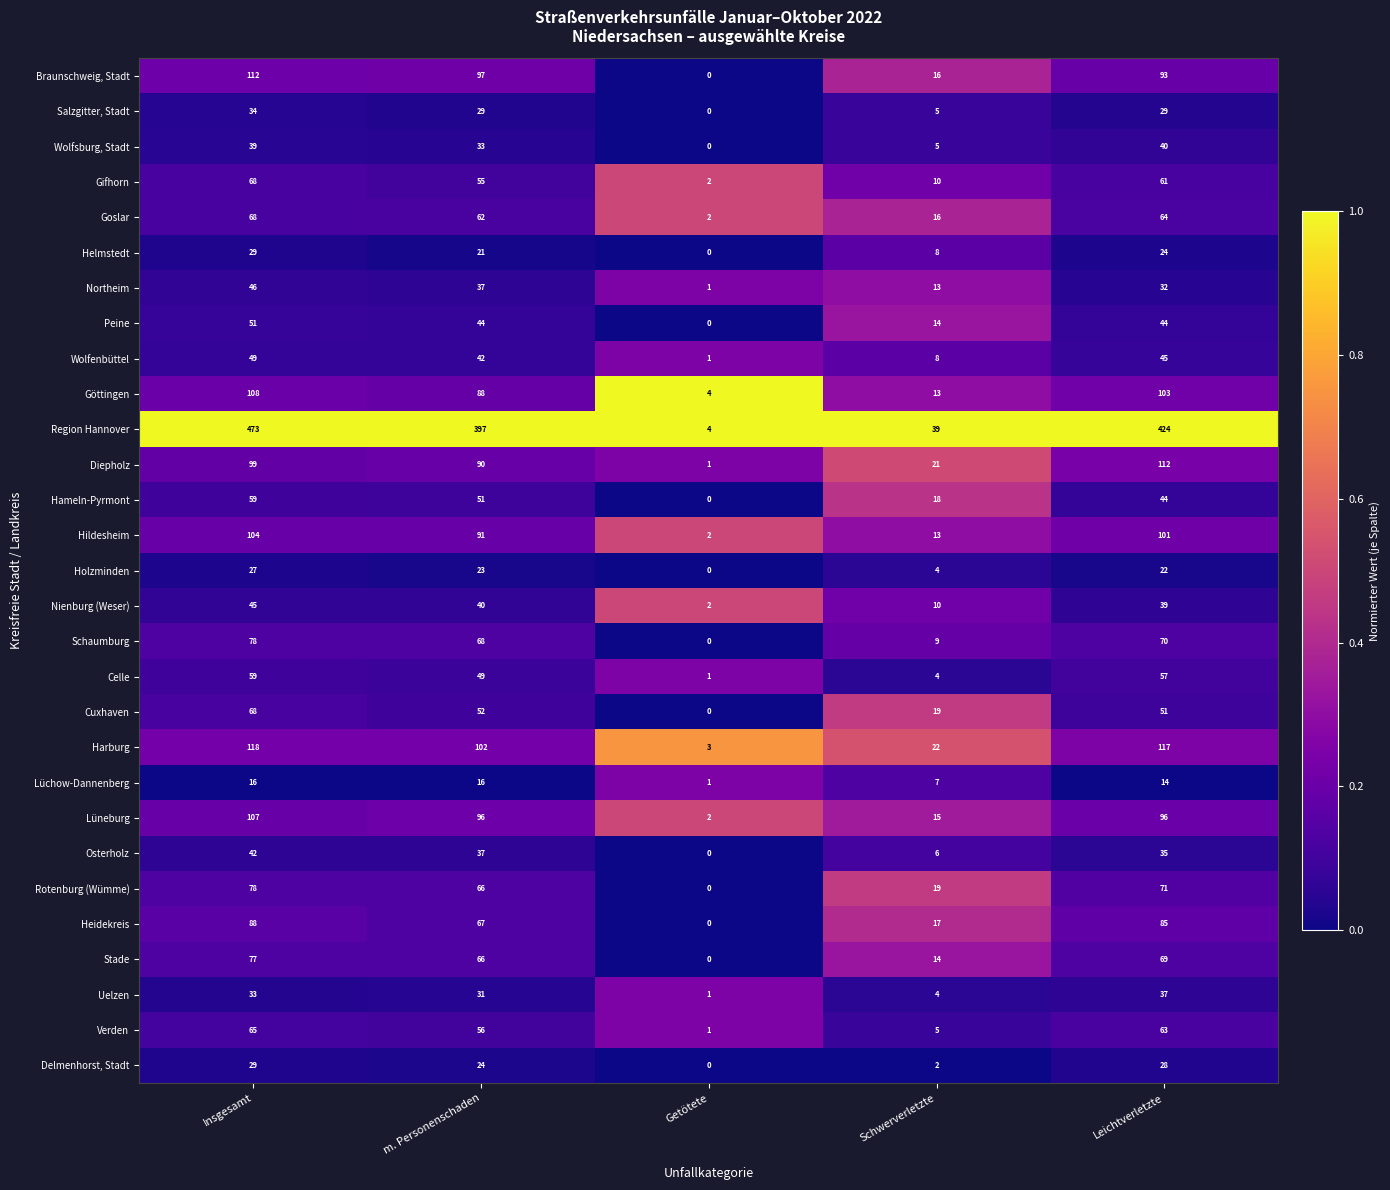

At which label does Nienburg (Weser) first exceed 39?

Insgesamt